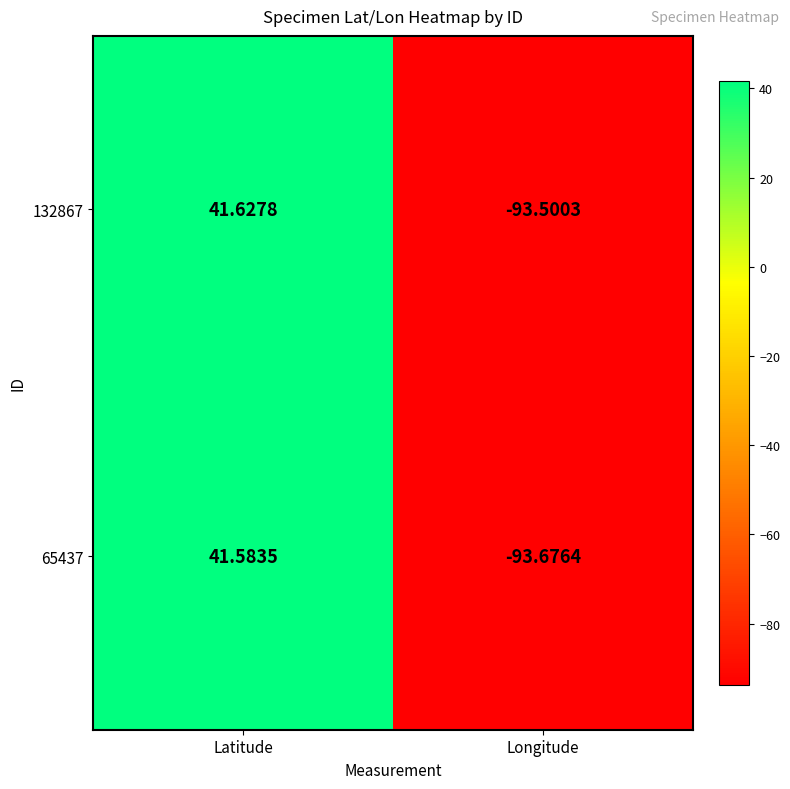

At which label does 65437 first exceed 41?

Latitude